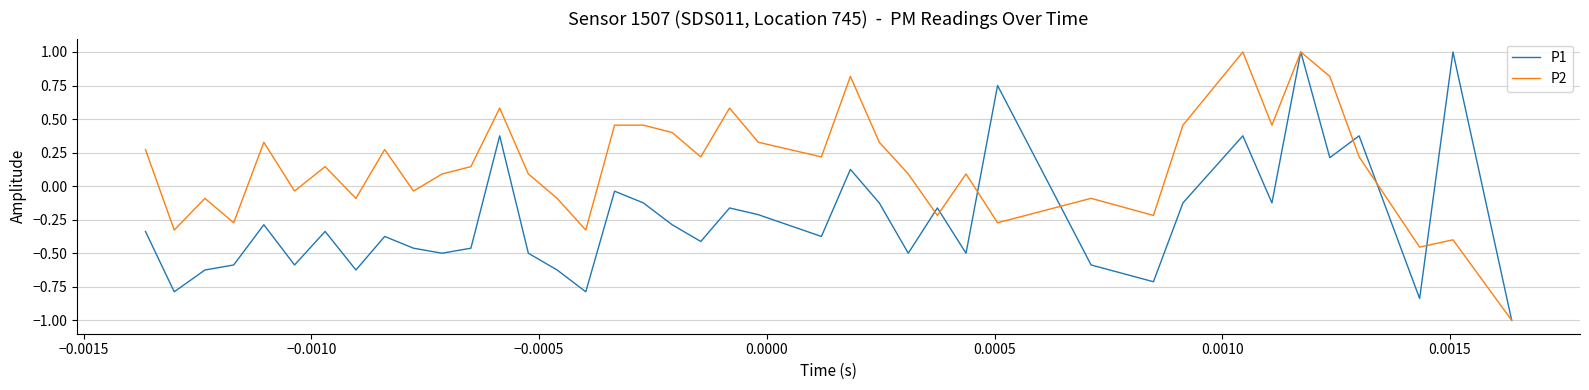

What is the lowest value of the P2 series?

-1.0